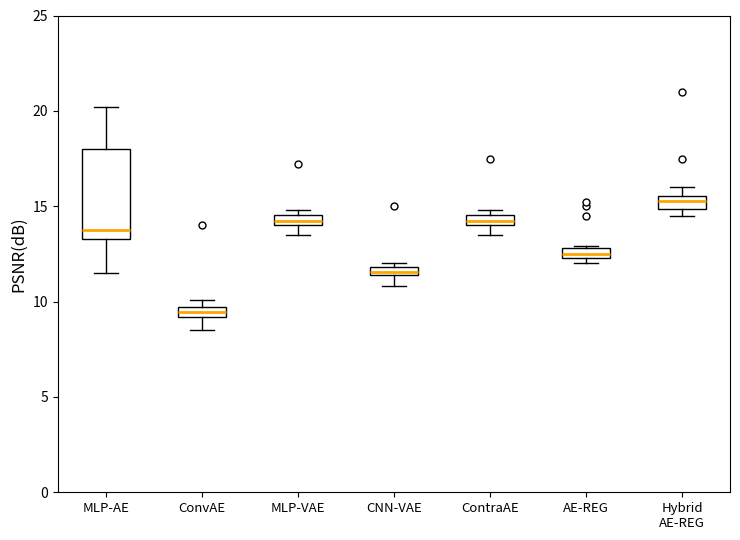

Which box has the highest median line?

Hybrid AE-REG